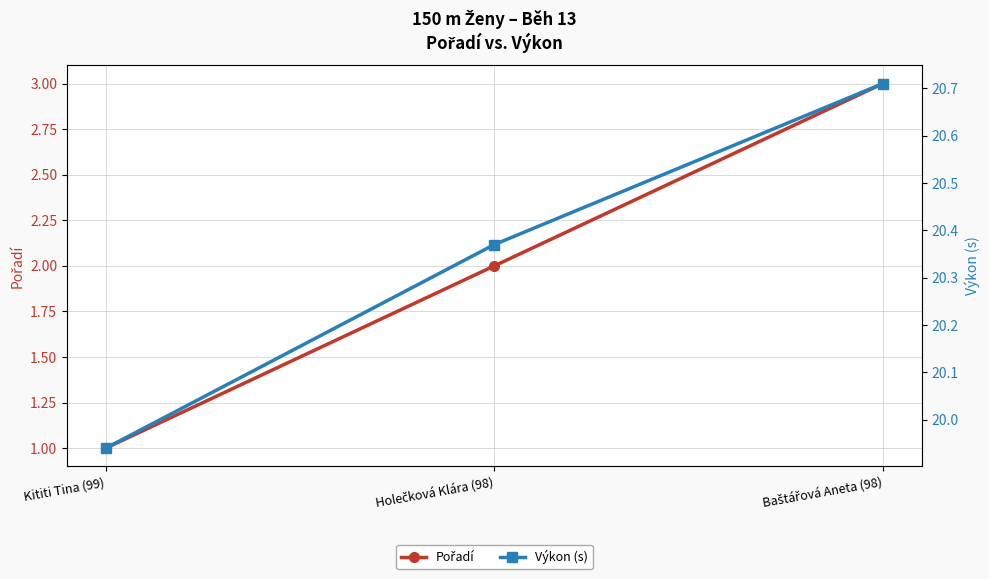

Reading left to right, what are all the values shown in this chart?

Pořadí: 1.0	2.0	3.0
Výkon (s): 19.9	20.4	20.7